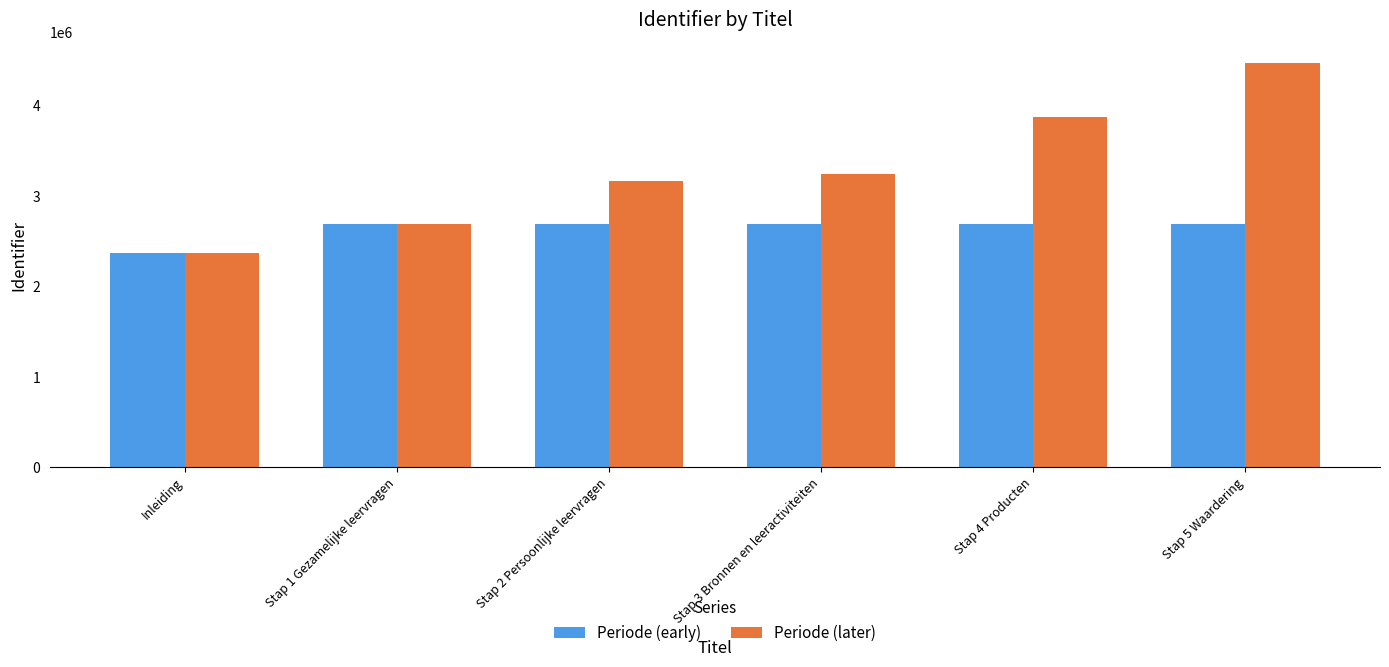

Is the value of Periode (later) at Stap 2 Persoonlijke leervragen greater than the value of Periode (early) at Stap 5 Waardering?

Yes